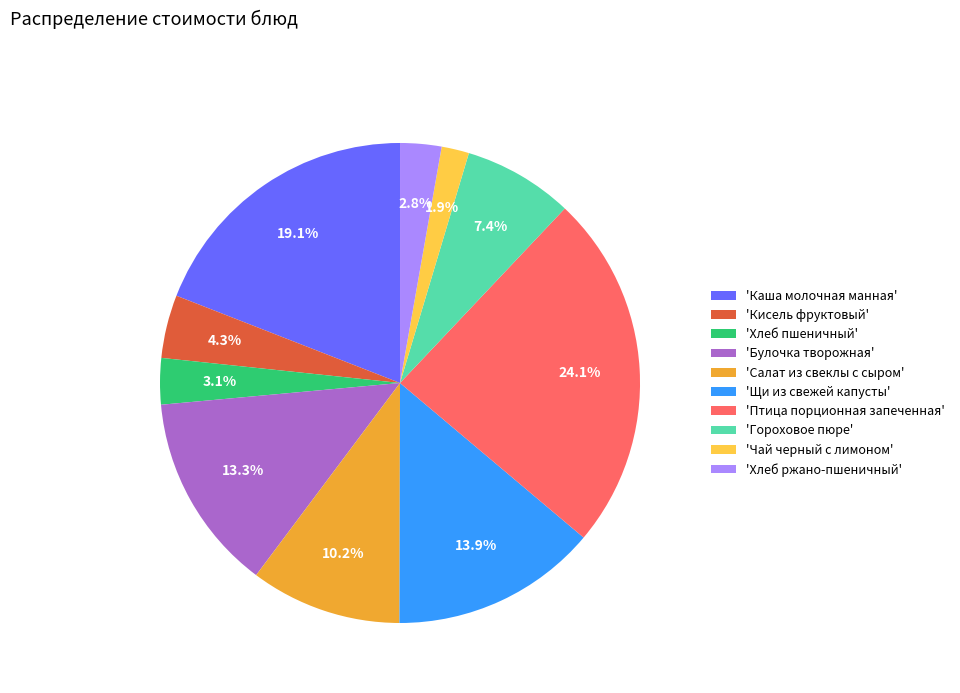

Which has a higher value, 'Кисель фруктовый' or 'Птица порционная запеченная'?

'Птица порционная запеченная'